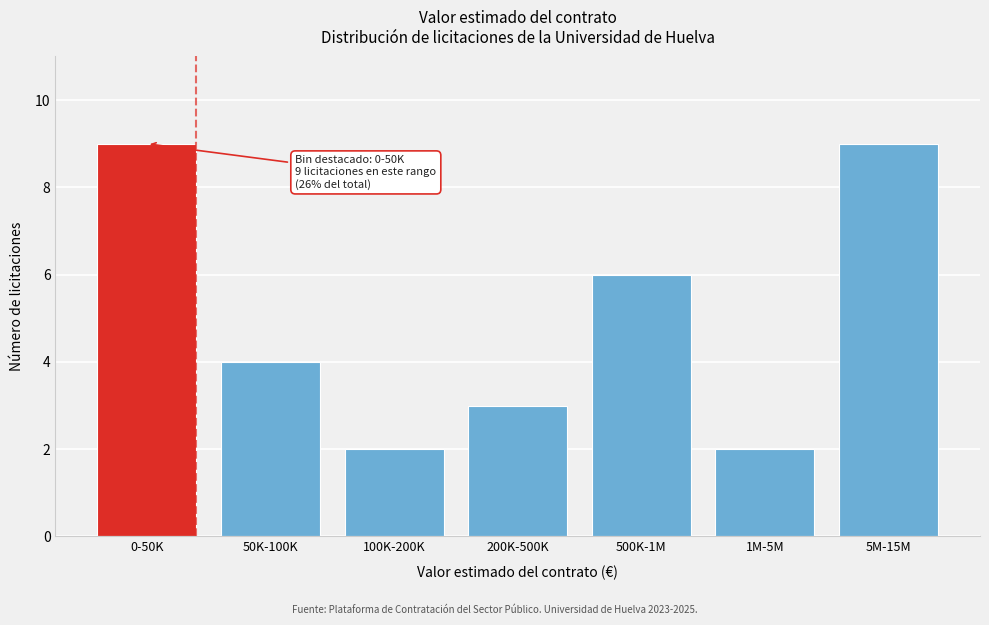

Reading left to right, transcribe all the data shown in this chart.

0-50K=9	50K-100K=4	100K-200K=2	200K-500K=3	500K-1M=6	1M-5M=2	5M-15M=9